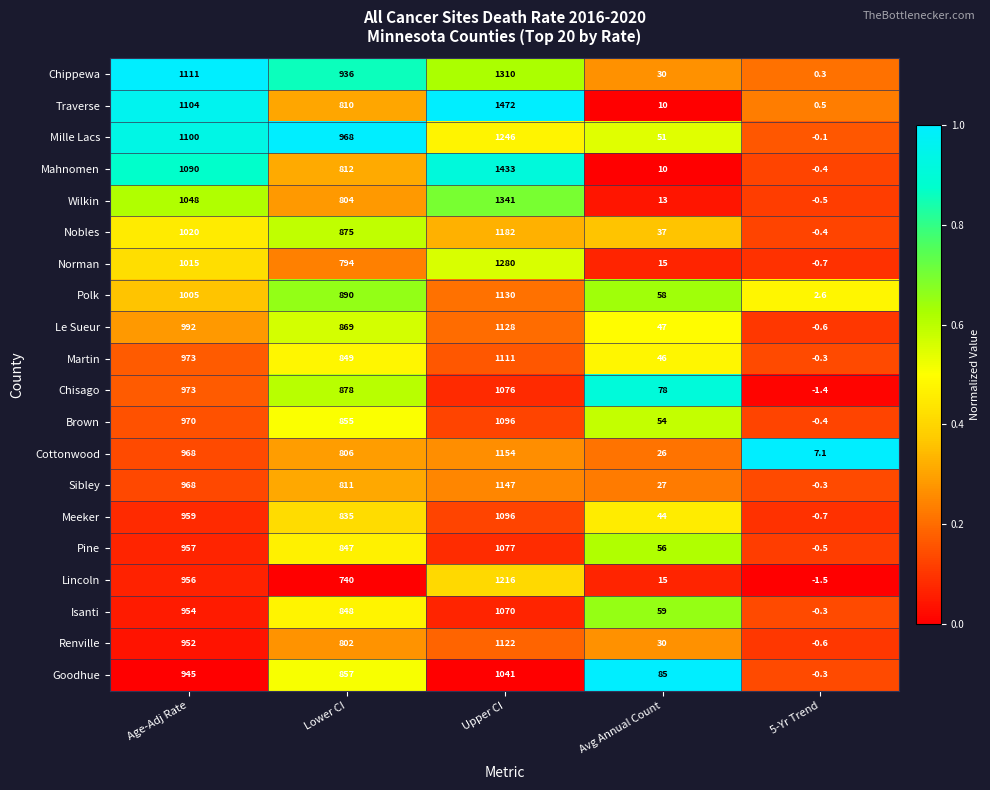

At how many categories does at least one series exceed 0?

5